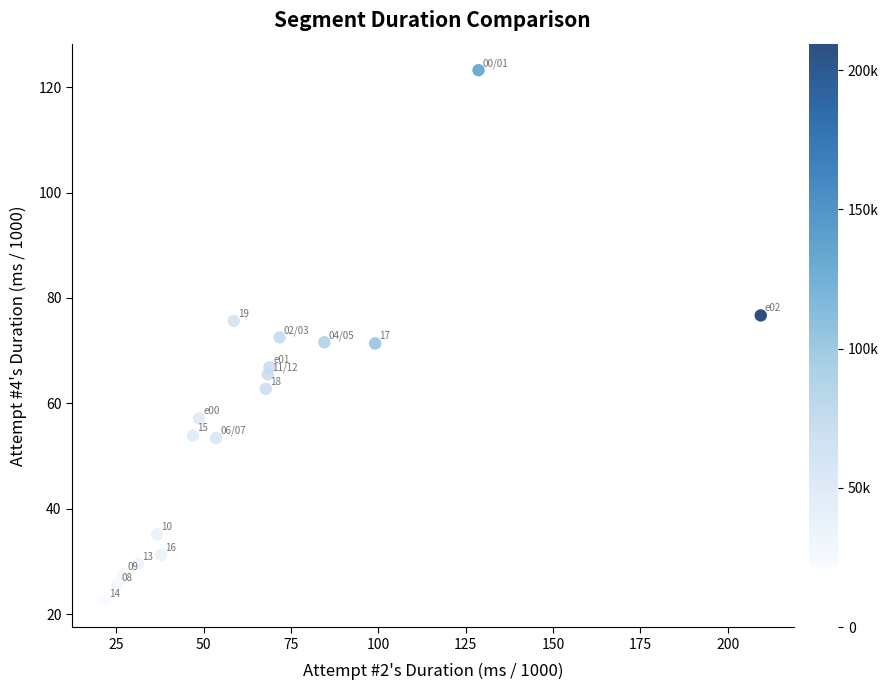

What Y value in the scatter plot is closest to 72?

71.6